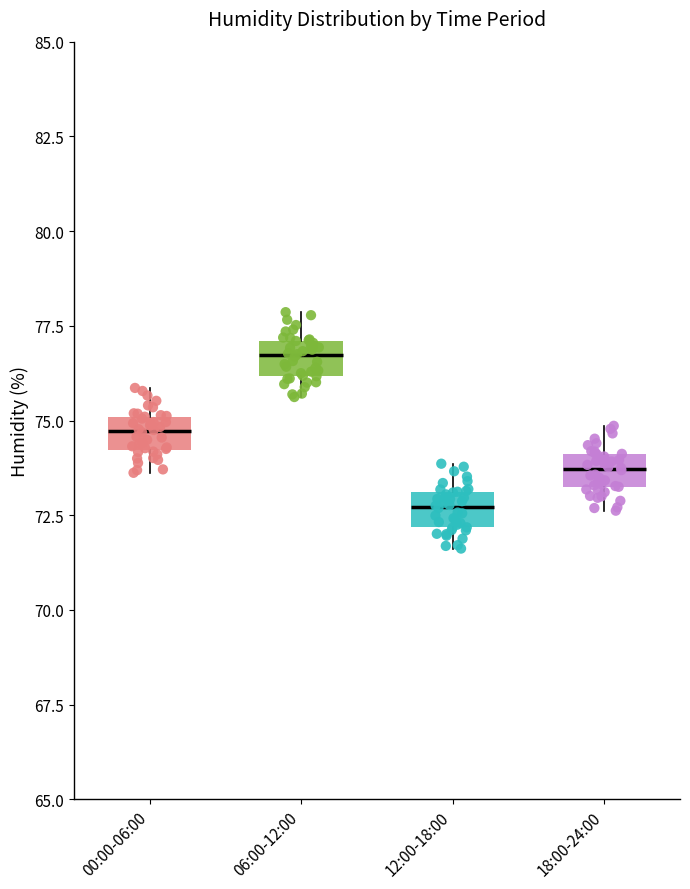

Where is the lower edge of the box for 00:00-06:00 on the y-axis? The values are not printed on the chart, so give them approximately, as read against the axis.

74.0